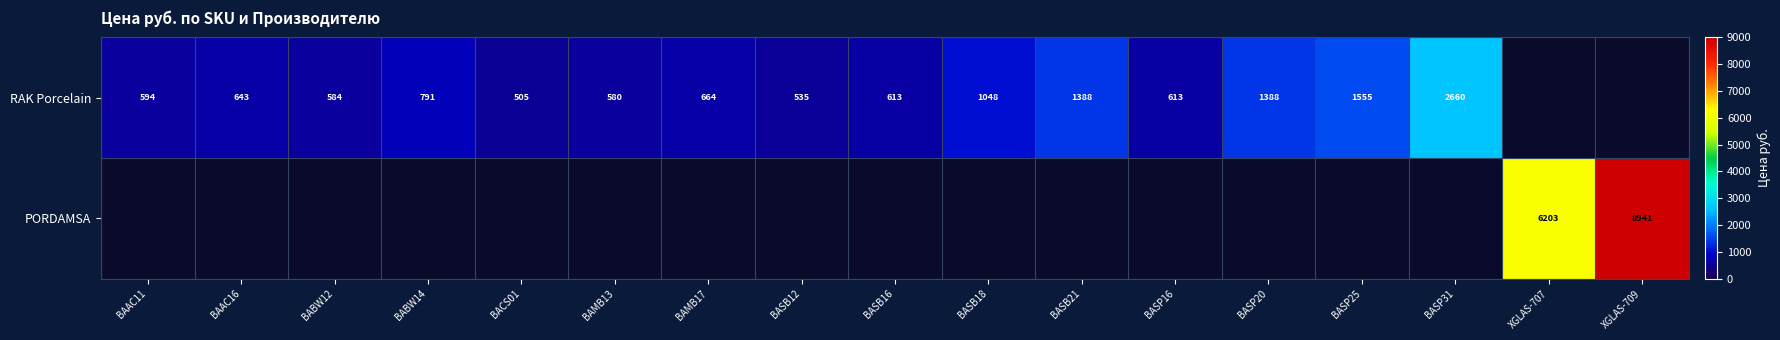

Is it true that RAK Porcelain equals 1048 at BASB18?

True